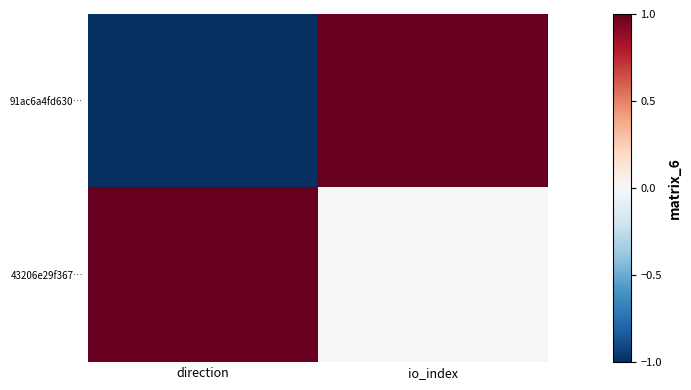

Which series has the widest spread of values?

91ac6a4fd630…